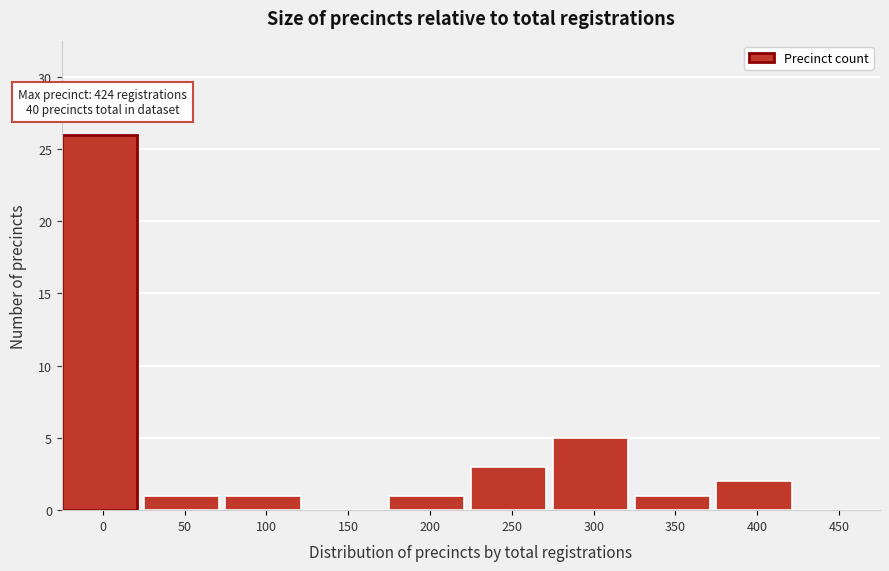

Reading left to right, list all the values displayed in this chart.

0=26	50=1	100=1	150=0	200=1	250=3	300=5	350=1	400=2	450=0